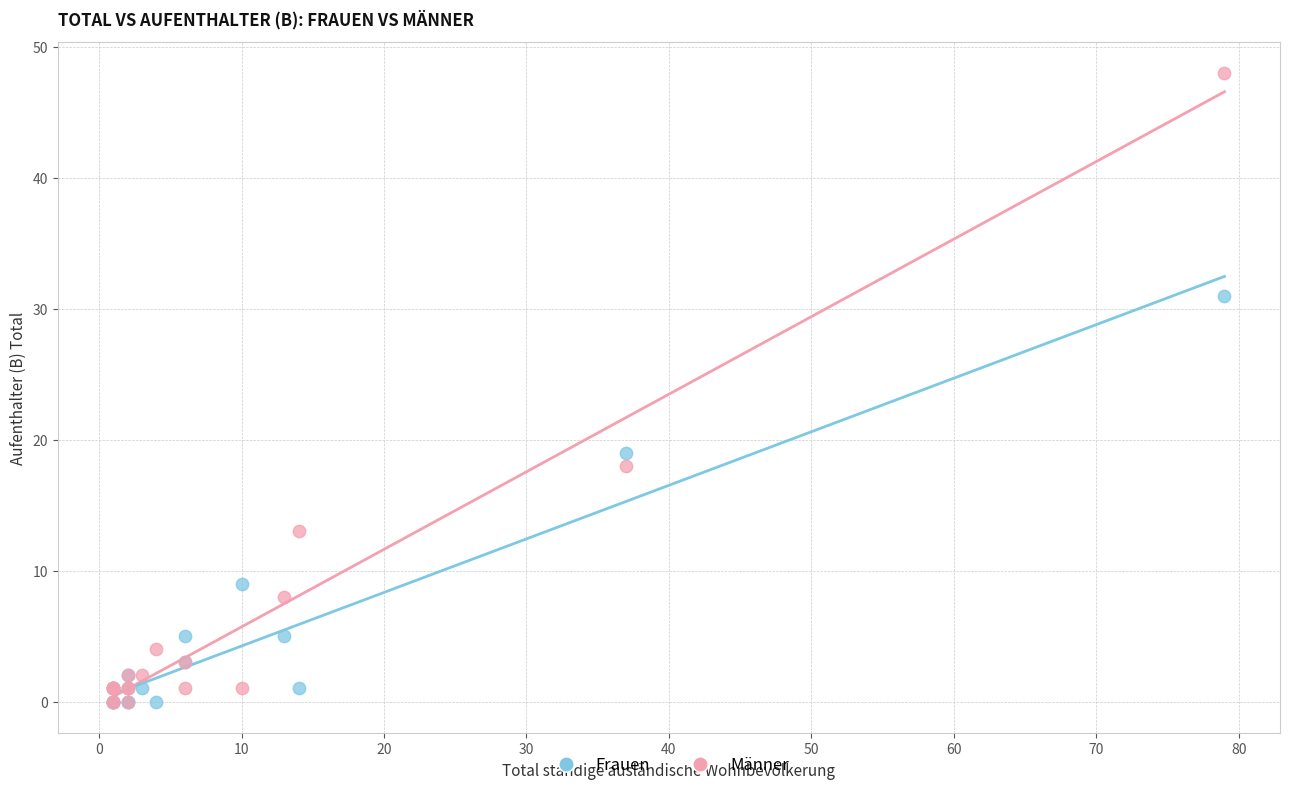

What are all the series names shown in the legend?

Frauen, Männer